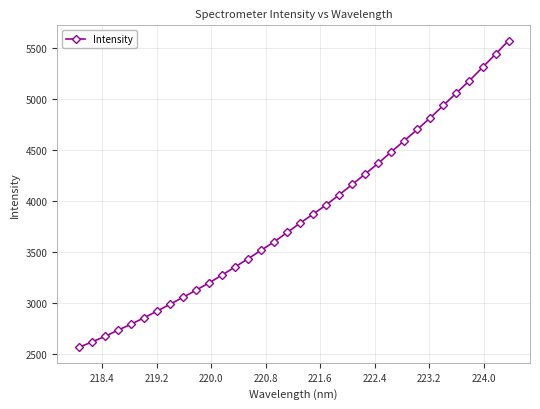

What is the difference between the maximum and second lowest values?

2954.6